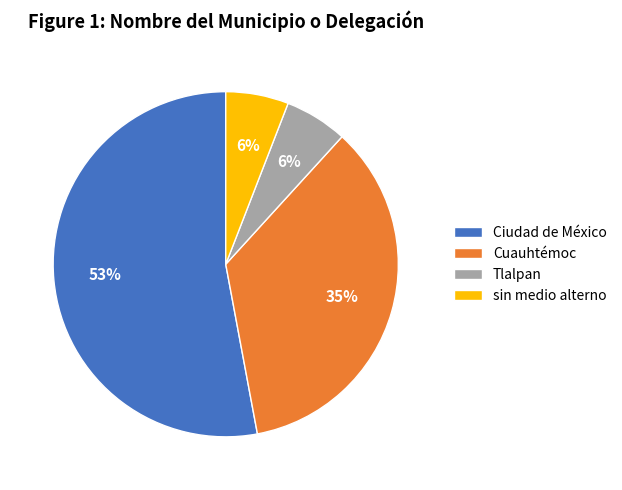

What is the ratio of the value at sin medio alterno to the value at Cuauhtémoc?

0.2